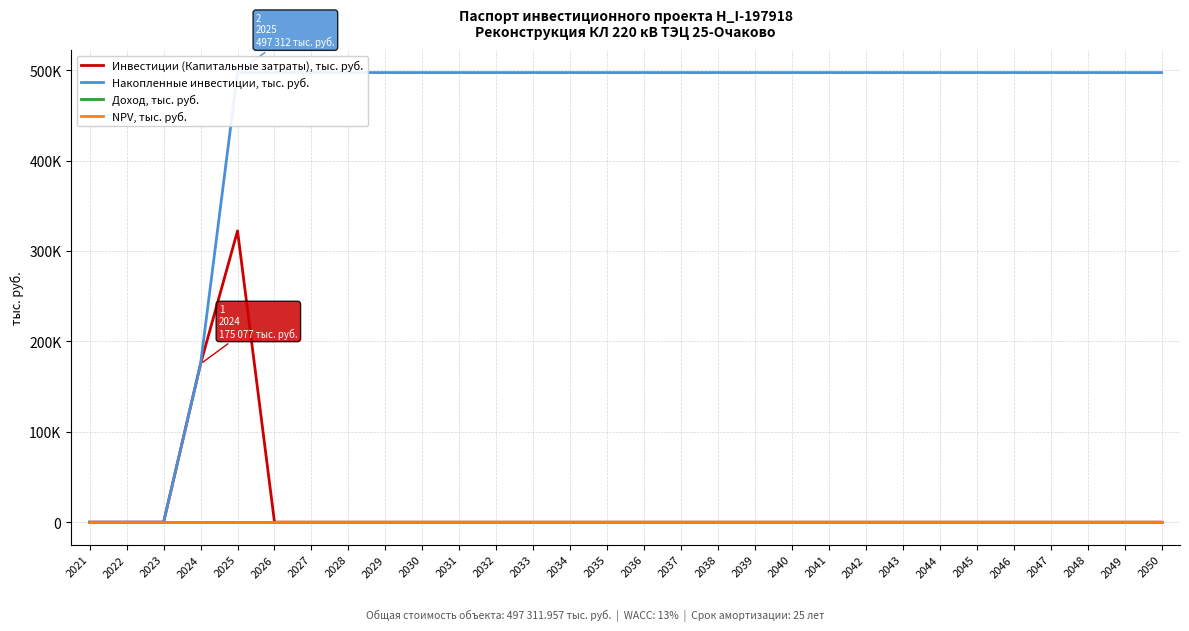

Does the chart display data point markers on the line(s)?

No